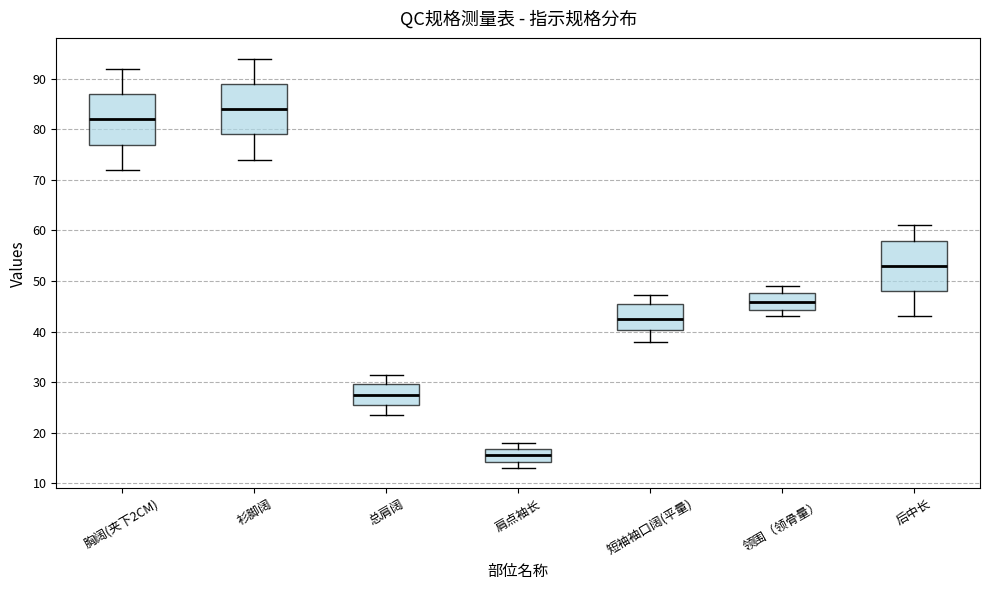

Where is the lower edge of the box for 衫脚阔 on the y-axis? The values are not printed on the chart, so give them approximately, as read against the axis.

79